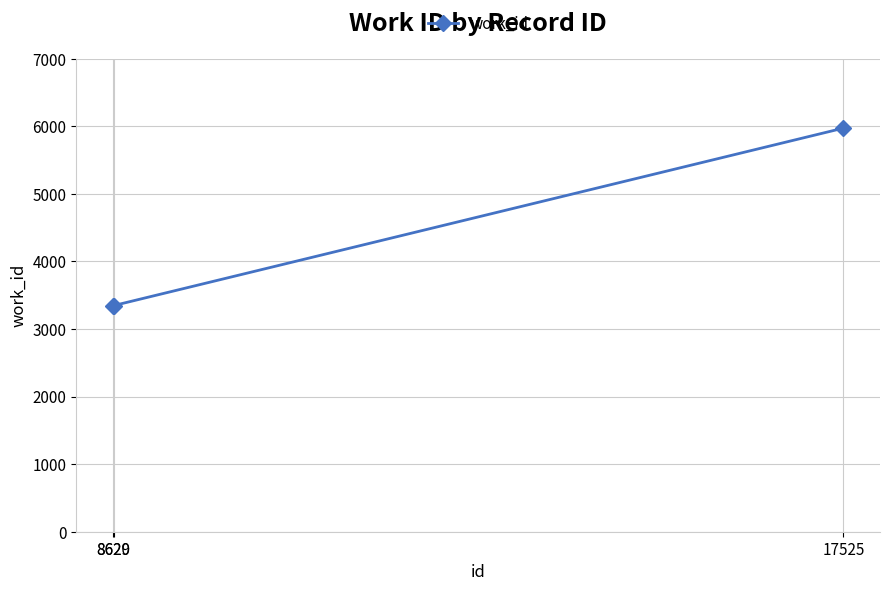

What is the value of the 3rd point from the left?

5974